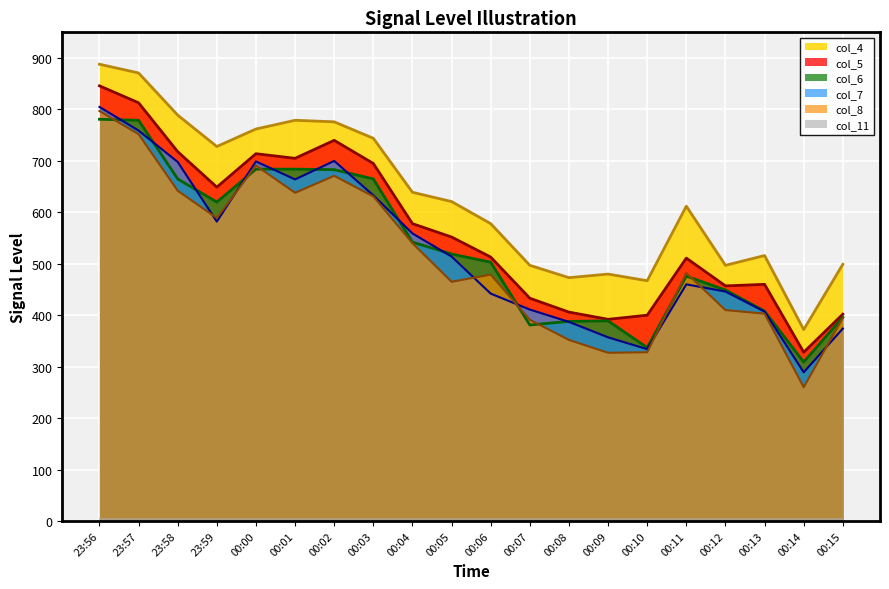

How many values in the col_7 series are below 514?

10